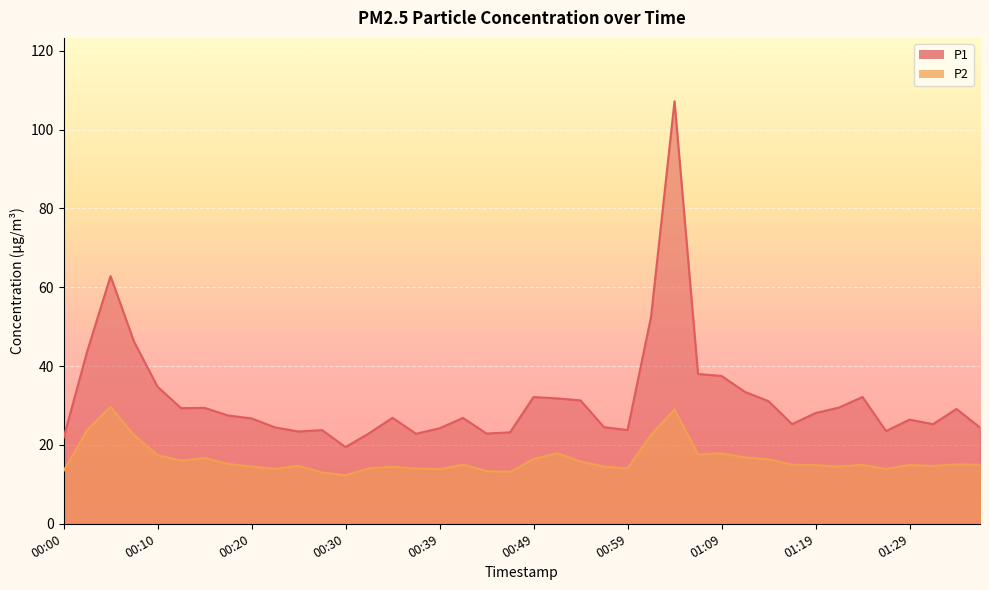

Which has a higher value, 00:17 or 01:09?

01:09